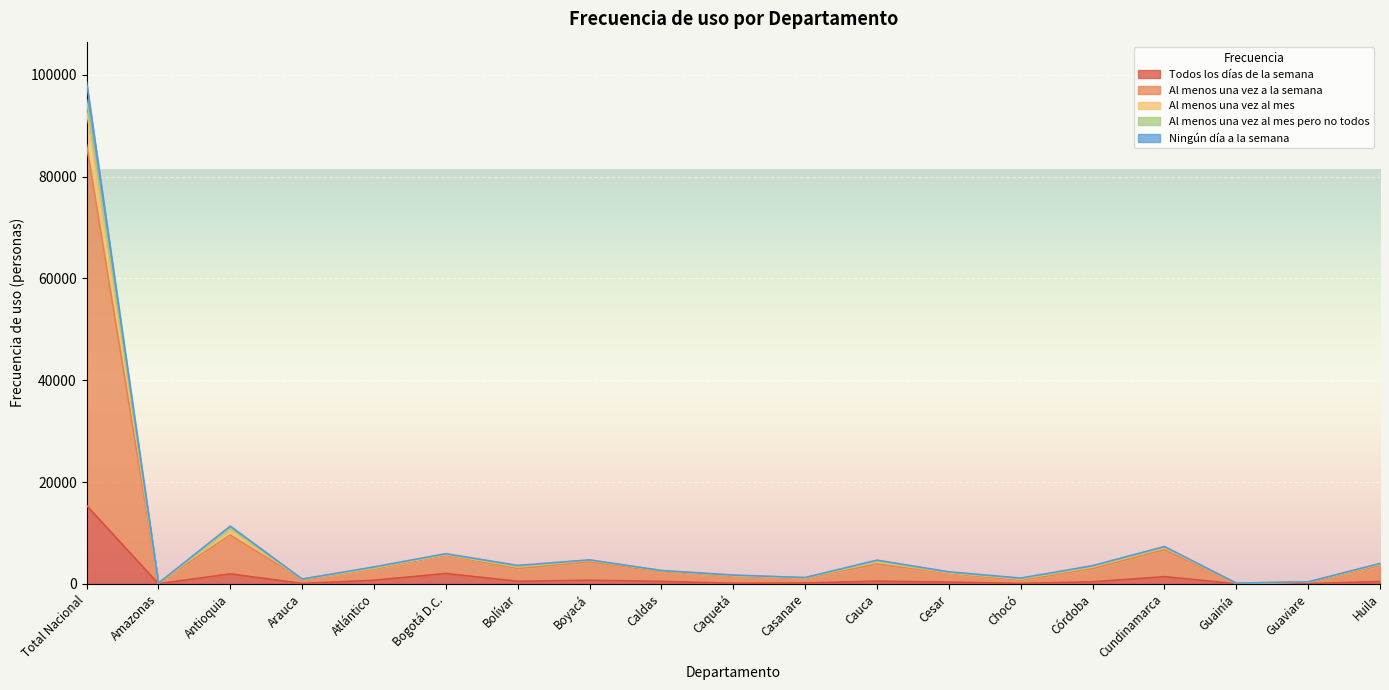

What is the sum of all Al menos una vez a la semana values?

152273